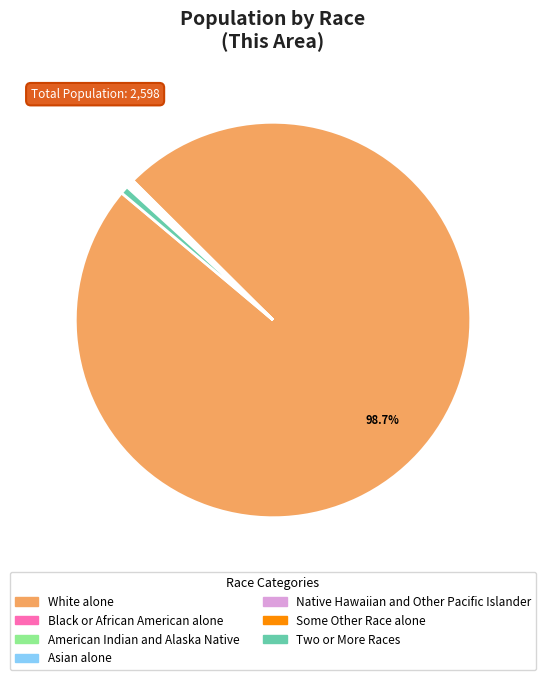

What is the largest slice in the pie chart?

White alone